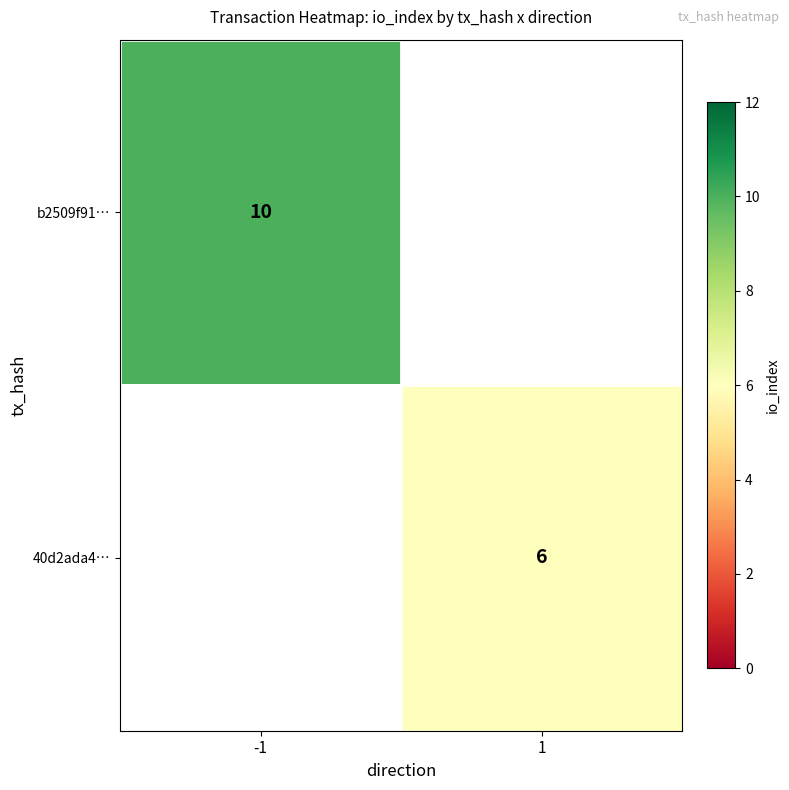

Is it true that 40d2ada4… equals 9.3 at 1?

False